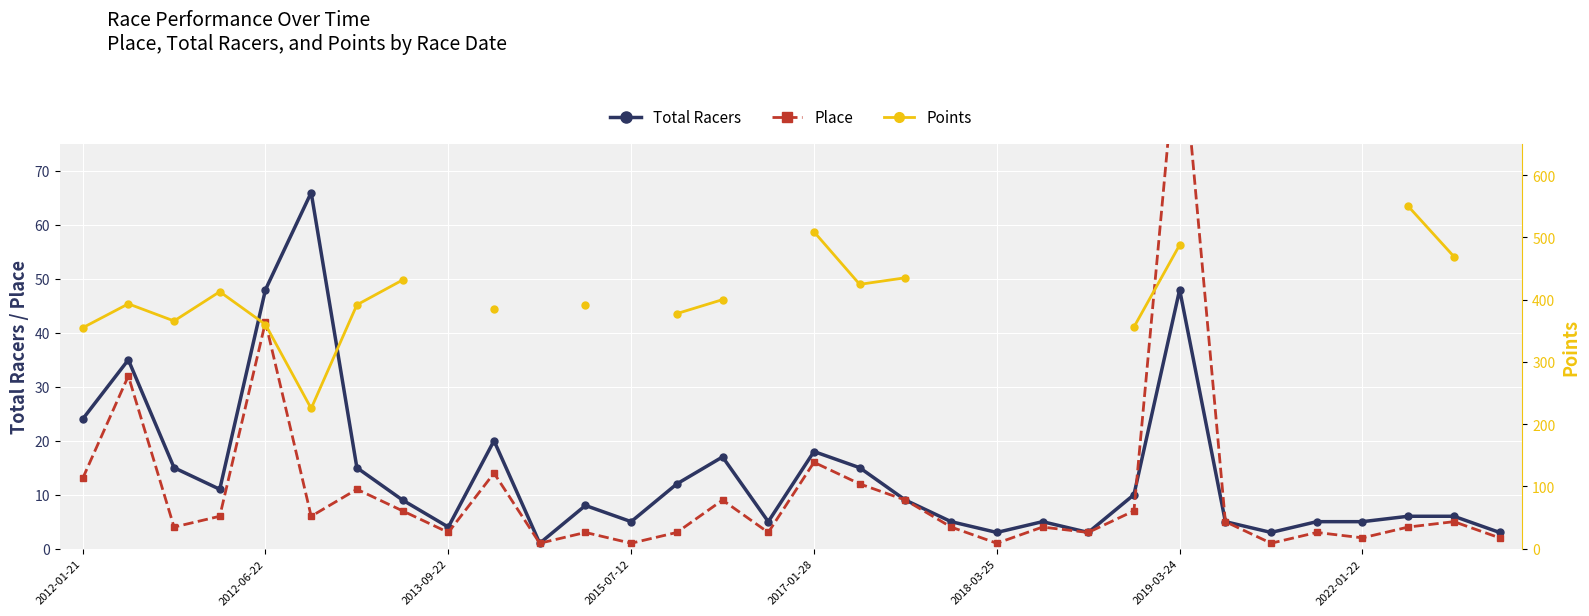

Which series has the widest spread of values?

Points